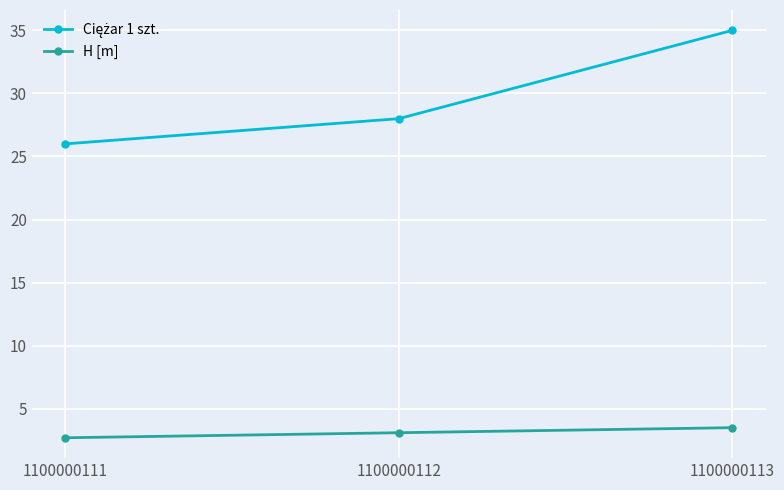

Is this an area chart (filled region under the line)?

No